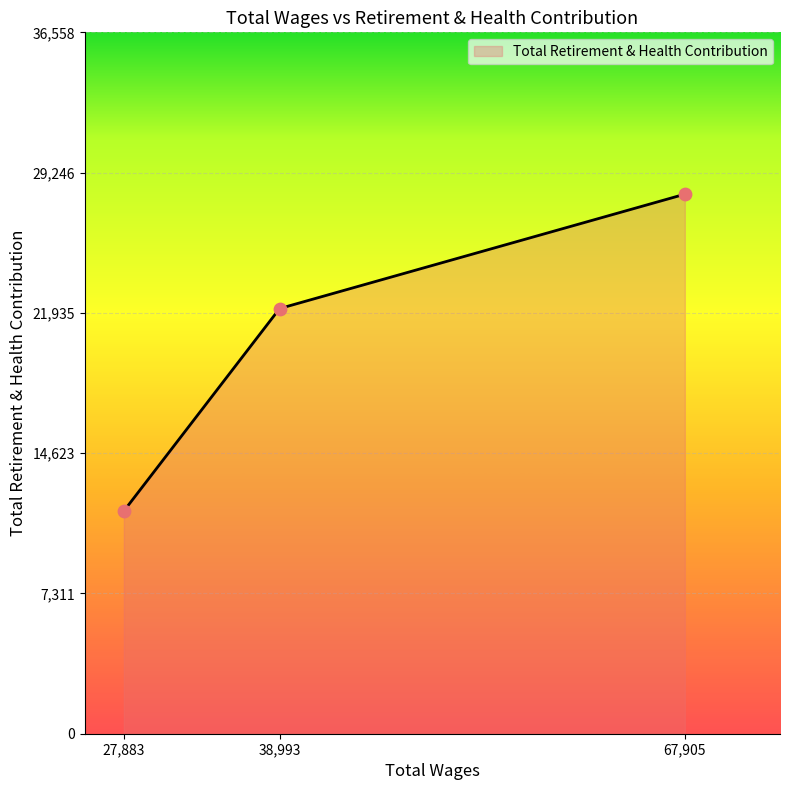

Which has a higher value, 67,905 or 27,883?

67,905